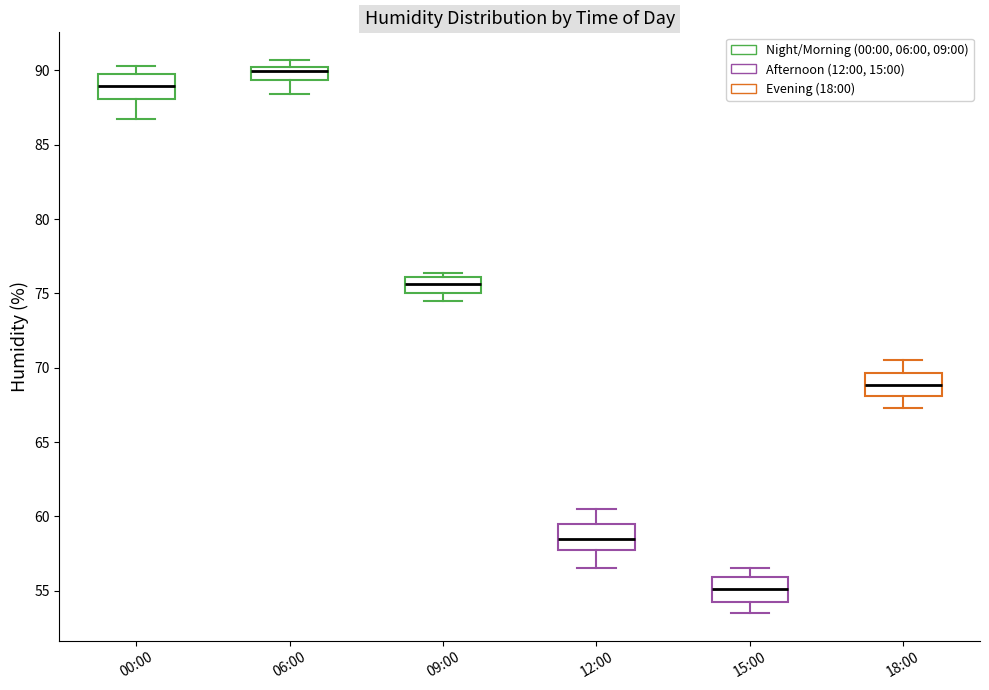

Reading left to right, transcribe this box plot: for each box, give where its median line is, the range the box spans, and where its two whiskers end, as read against the y-axis. The values are not printed on the chart, so give them approximately, as read against the axis.

00:00: median 89.0, box 88.0 to 90.0, whiskers 86.5 to 90.5
06:00: median 90.0 (just below the box's upper edge), box 89.5 to 90.0, whiskers 88.5 to 90.5
09:00: median 75.5, box 75.0 to 76.0, whiskers 74.5 to 76.5
12:00: median 58.5, box 58.0 to 59.5, whiskers 56.5 to 60.5
15:00: median 55.0, box 54.0 to 56.0, whiskers 53.5 to 56.5
18:00: median 69.0, box 68.0 to 69.5, whiskers 67.5 to 70.5